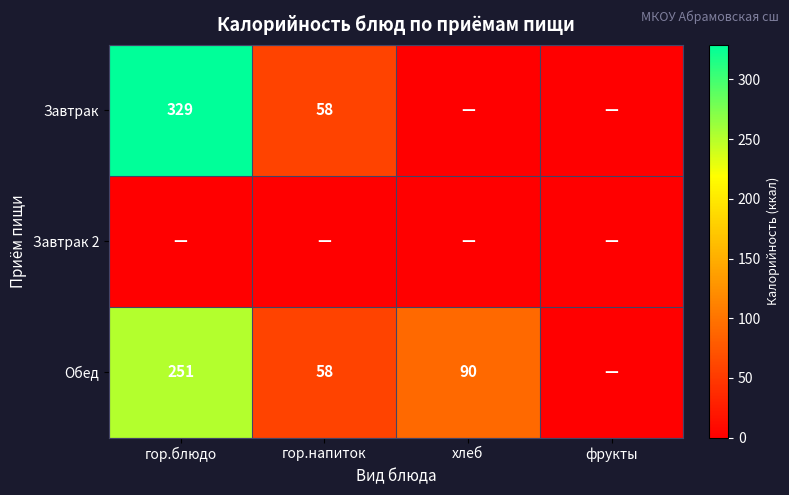

Which category has the lowest value across all series?

хлеб